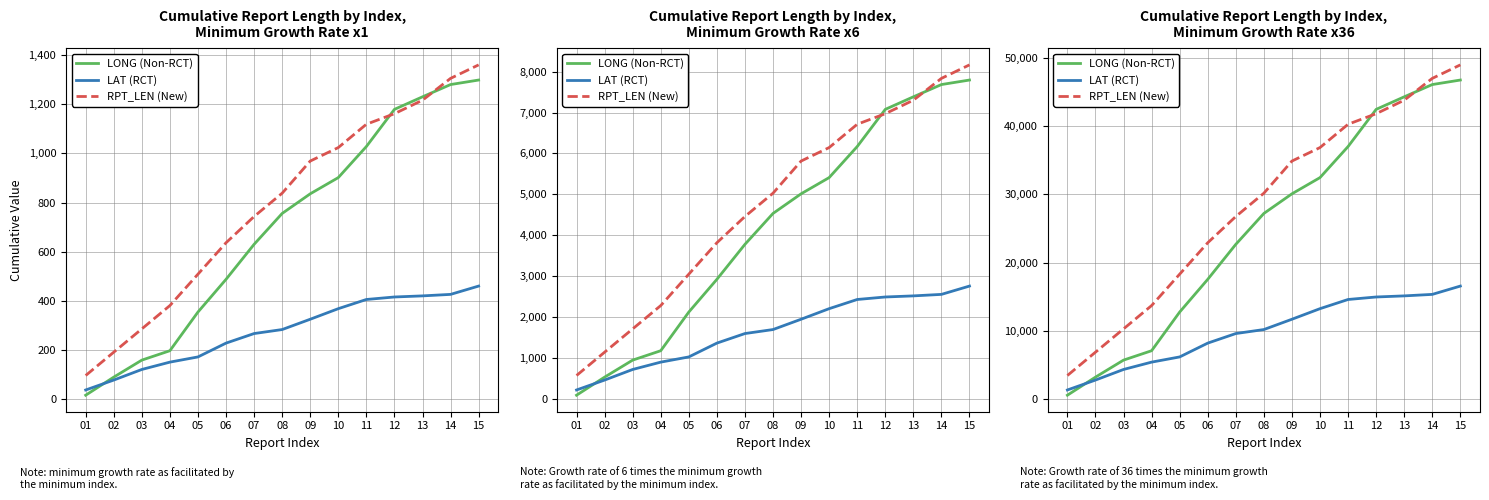

True or false: LAT (RCT) has a value of 2616.7 at 08.

False